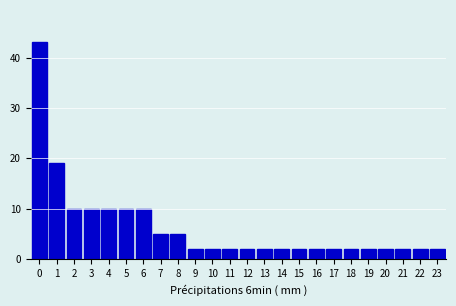

Reading left to right, extract all data points from this chart.

0=43	1=19	2=10	3=10	4=10	5=10	6=10	7=5	8=5	9=2	10=2	11=2	12=2	13=2	14=2	15=2	16=2	17=2	18=2	19=2	20=2	21=2	22=2	23=2